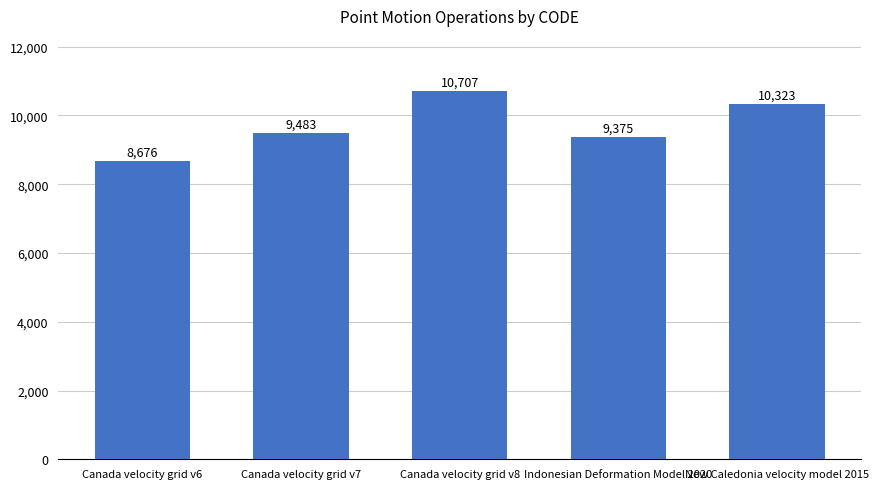

Which has a higher value, Canada velocity grid v6 or Indonesian Deformation Model 2020?

Indonesian Deformation Model 2020